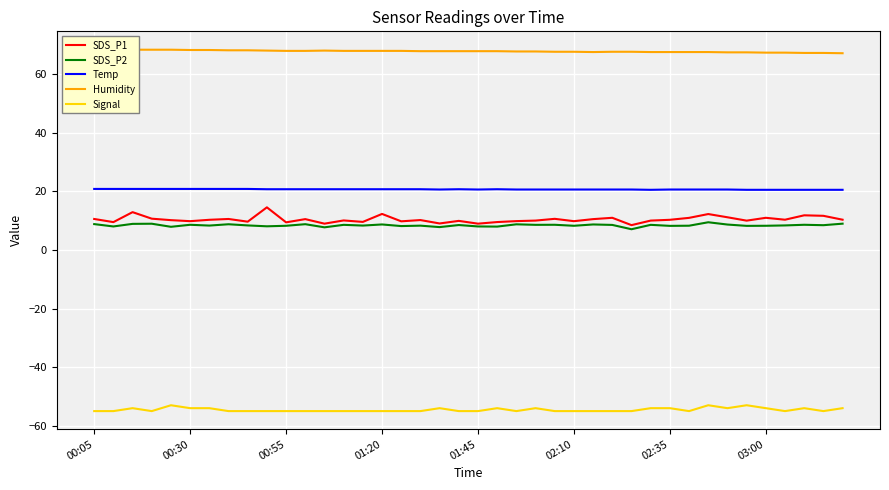

Read the SDS_P1 value at 24.

10.6